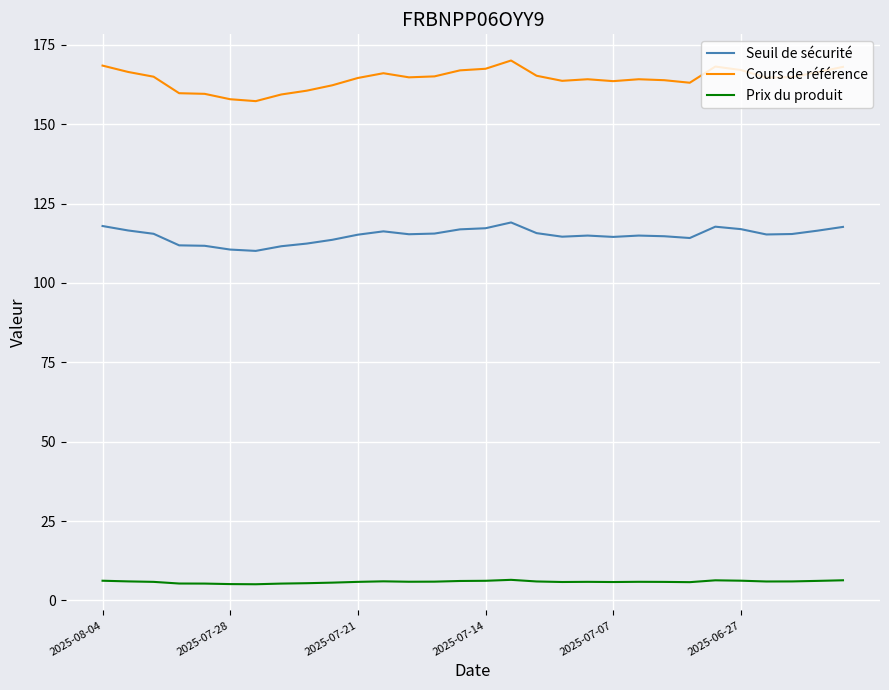

List the series in order of their overall mean, highest first.

Cours de référence, Seuil de sécurité, Prix du produit